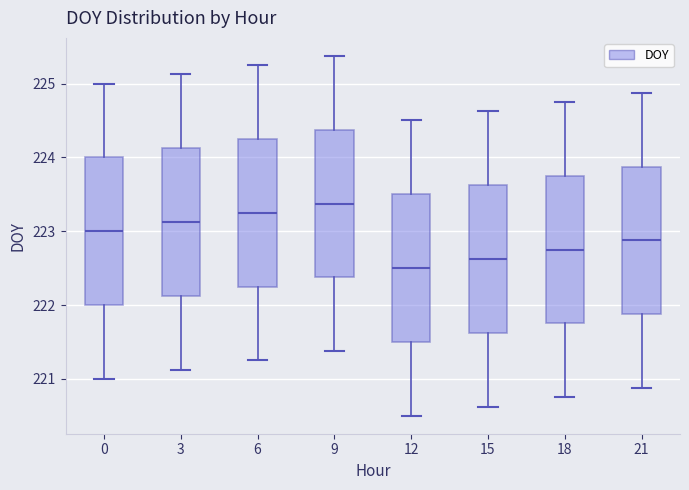

Reading left to right, read every box against the y-axis: the position of its median line, the range the box covers, and the ends of its whiskers. The values are not printed on the chart, so give them approximately, as read against the axis.

0: median 223.0, box 222.0 to 224.0, whiskers 221.0 to 225.0
3: median 223.1, box 222.1 to 224.1, whiskers 221.1 to 225.1
6: median 223.3, box 222.3 to 224.3, whiskers 221.3 to 225.3
9: median 223.4, box 222.4 to 224.4, whiskers 221.4 to 225.4
12: median 222.5, box 221.5 to 223.5, whiskers 220.5 to 224.5
15: median 222.6, box 221.6 to 223.6, whiskers 220.6 to 224.6
18: median 222.8, box 221.8 to 223.8, whiskers 220.8 to 224.8
21: median 222.9, box 221.9 to 223.9, whiskers 220.9 to 224.9